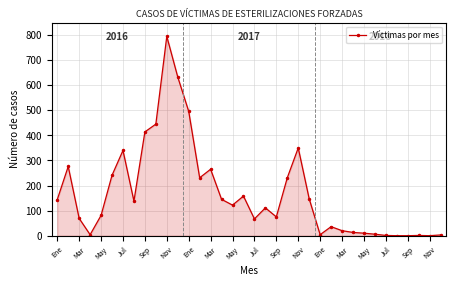

What is the greatest value displayed?

795